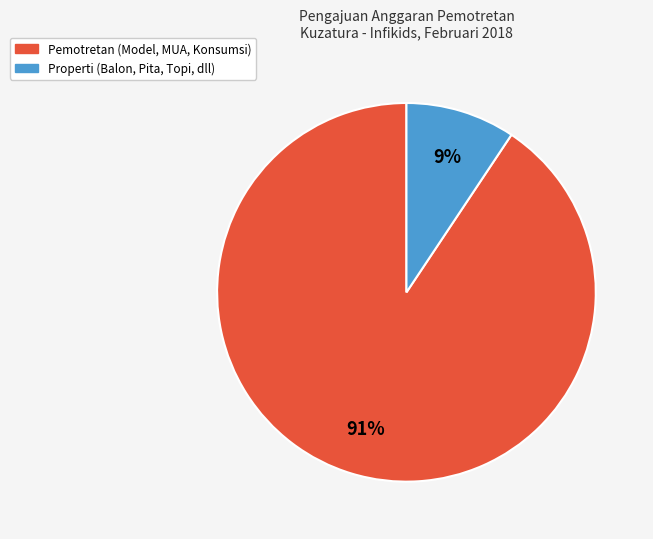

To the nearest percent, what is the average slice percentage?

50%